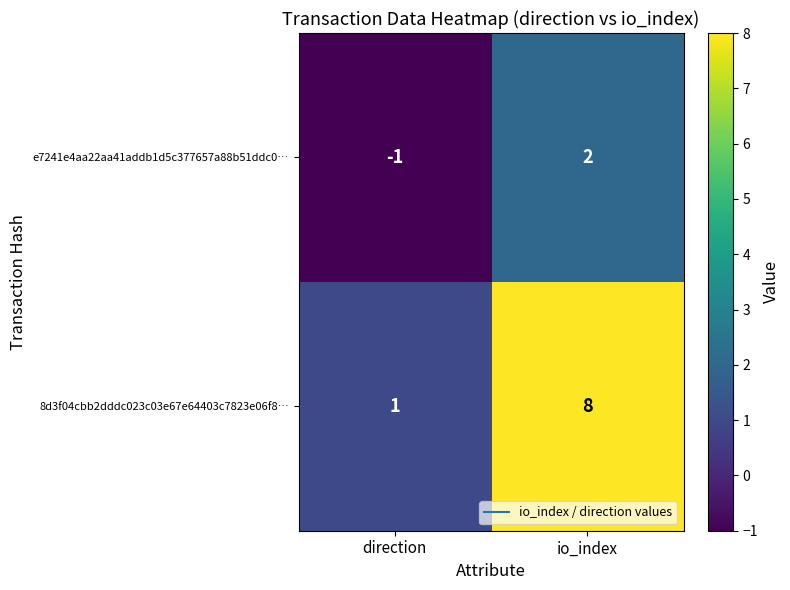

Which series changed the most between direction and io_index?

8d3f04cbb2dddc023c03e67e64403c7823e06f8…